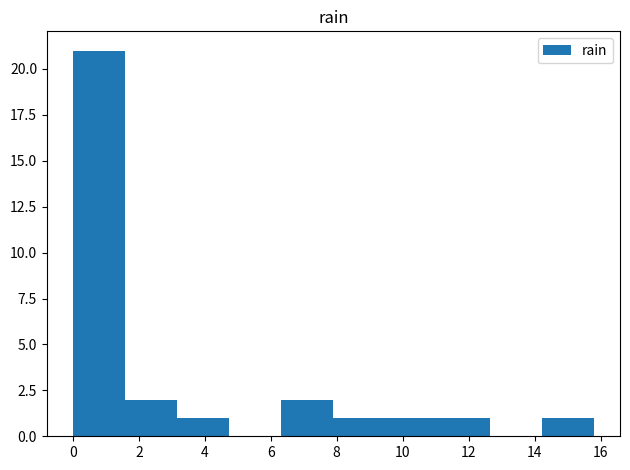

Reading left to right, list every bar in this chart as the range it spans on the x-axis followed by its height. Neither the bar edges nor the heights are printed on the chart, so give them approximately, as read against the axes.

0.00 to 1.58: 21
1.58 to 3.16: 2
3.16 to 4.74: 1
4.74 to 6.32: 0
6.32 to 7.90: 2
7.90 to 9.48: 1
9.48 to 11.06: 1
11.06 to 12.64: 1
12.64 to 14.22: 0
14.22 to 15.80: 1